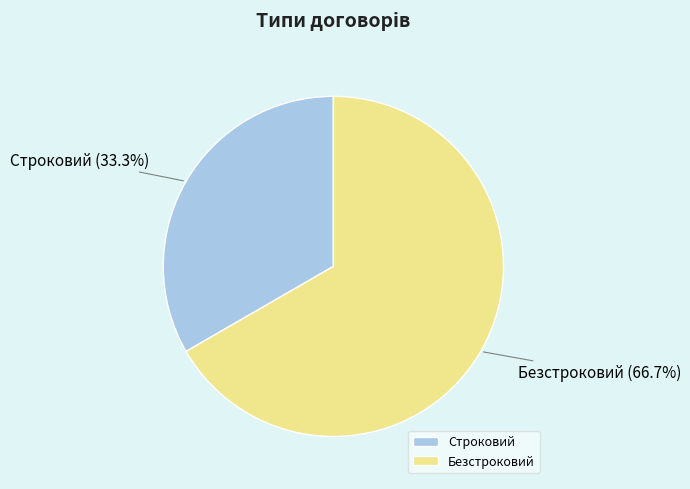

Between Строковий and Безстроковий, which is larger?

Безстроковий